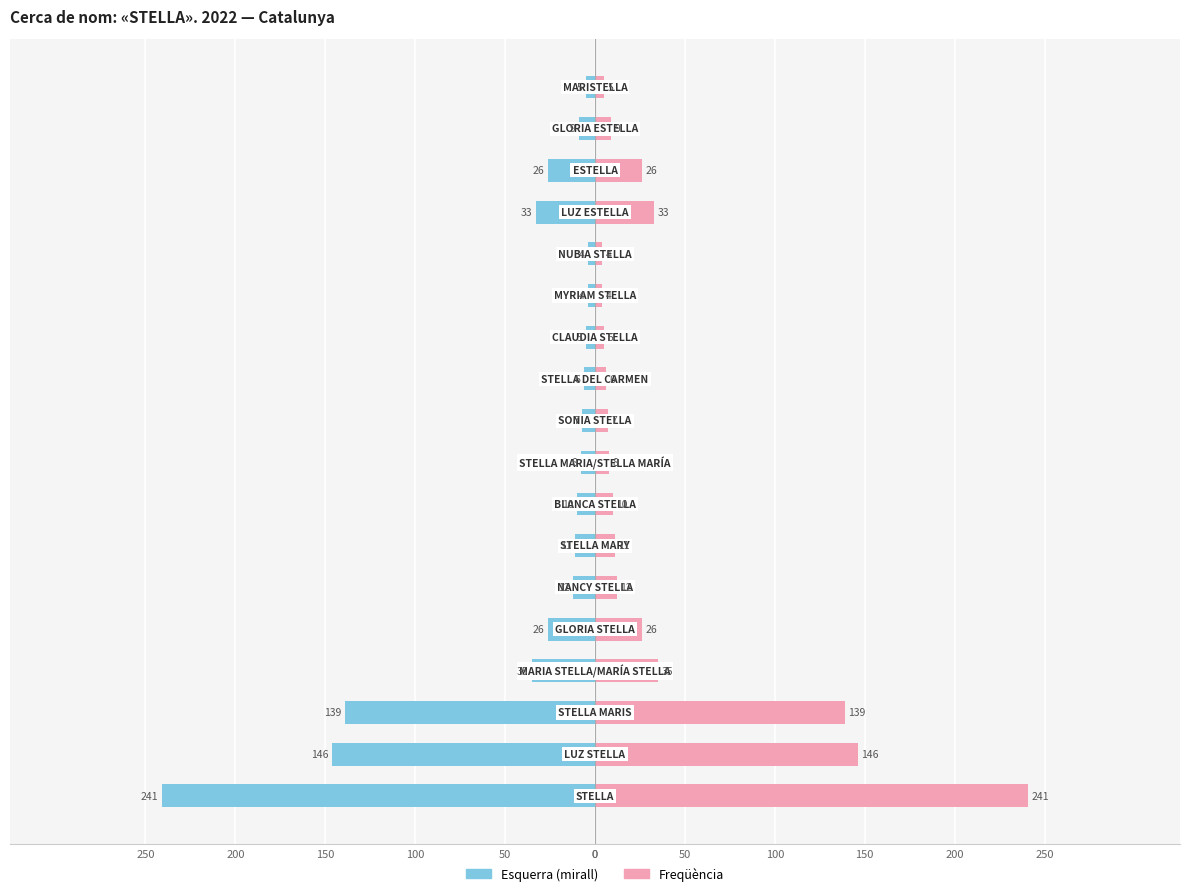

Are the bars horizontal?

Yes